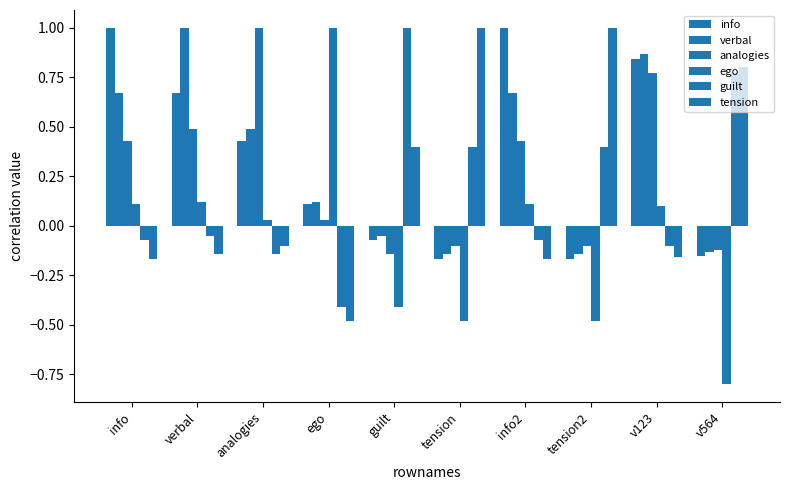

List the series in order of their peak value, highest first.

info, verbal, analogies, ego, guilt, tension